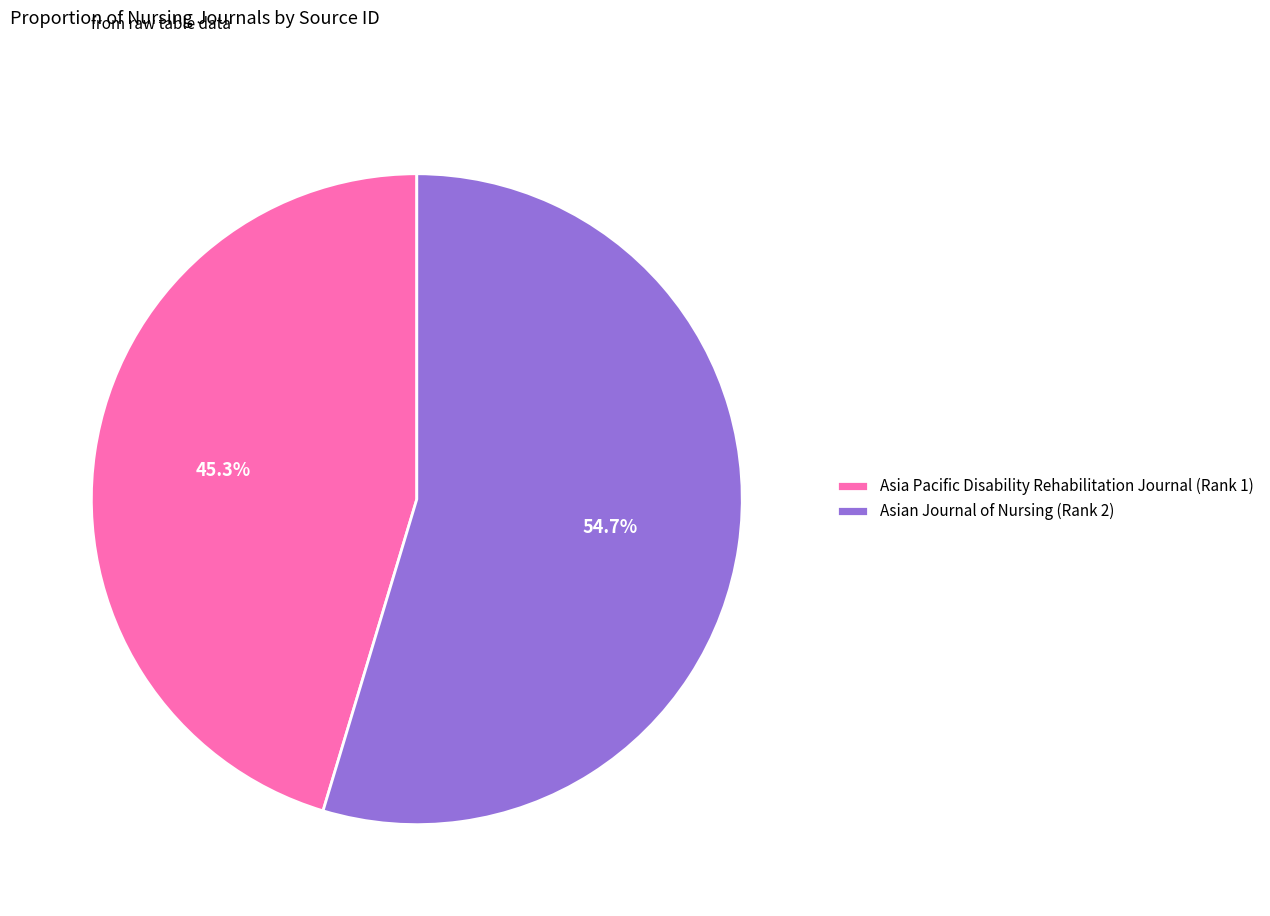

What is the ratio of the value at Asia Pacific Disability Rehabilitation Journal (Rank 1) to the value at Asian Journal of Nursing (Rank 2)?

0.8